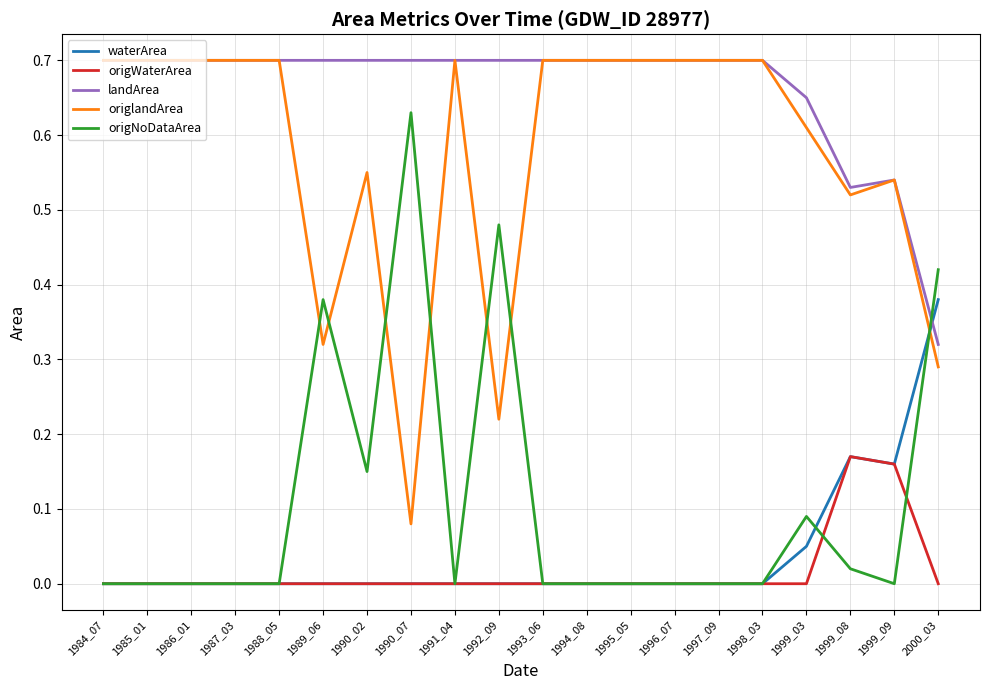

At how many categories does at least one series exceed 0?

20